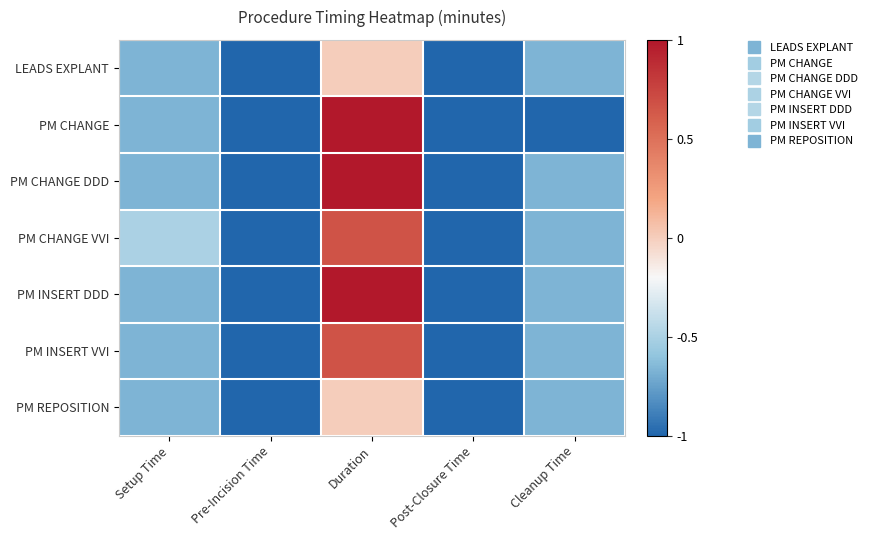

Reading left to right, what are all the values shown in this chart?

LEADS EXPLANT: Setup Time=-0.7	Pre-Incision Time=-1.0	Duration=0.0	Post-Closure Time=-1.0	Cleanup Time=-0.7
PM CHANGE: Setup Time=-0.7	Pre-Incision Time=-1.0	Duration=1.0	Post-Closure Time=-1.0	Cleanup Time=-1.0
PM CHANGE DDD: Setup Time=-0.7	Pre-Incision Time=-1.0	Duration=1.0	Post-Closure Time=-1.0	Cleanup Time=-0.7
PM CHANGE VVI: Setup Time=-0.5	Pre-Incision Time=-1.0	Duration=0.7	Post-Closure Time=-1.0	Cleanup Time=-0.7
PM INSERT DDD: Setup Time=-0.7	Pre-Incision Time=-1.0	Duration=1.0	Post-Closure Time=-1.0	Cleanup Time=-0.7
PM INSERT VVI: Setup Time=-0.7	Pre-Incision Time=-1.0	Duration=0.7	Post-Closure Time=-1.0	Cleanup Time=-0.7
PM REPOSITION: Setup Time=-0.7	Pre-Incision Time=-1.0	Duration=0.0	Post-Closure Time=-1.0	Cleanup Time=-0.7